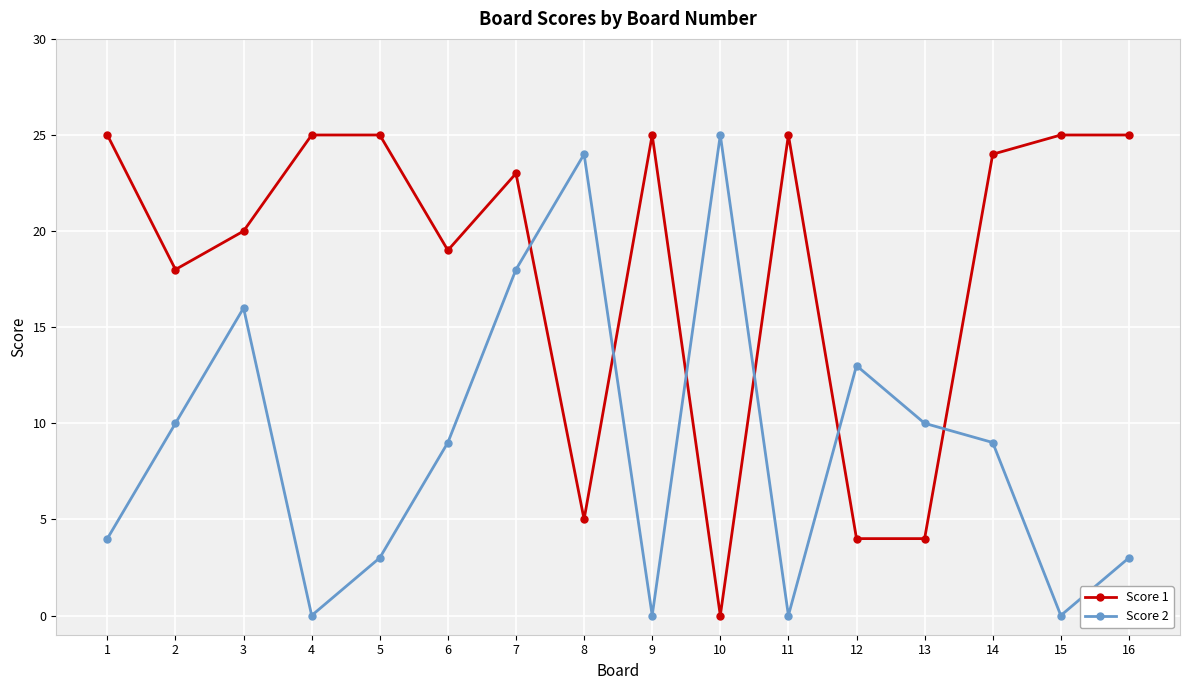

How many series are shown in this chart?

2